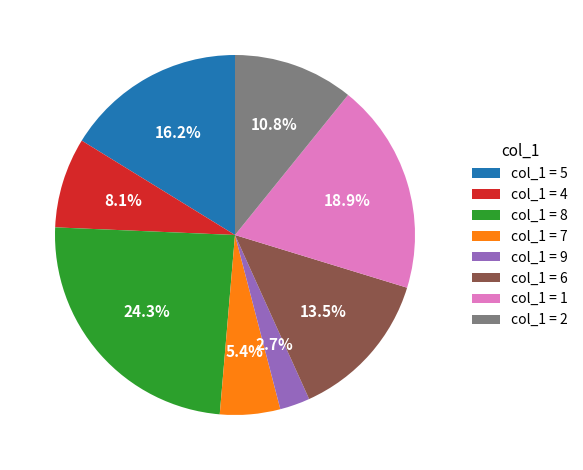

To the nearest percent, what is the difference between the largest and smallest slice percentages?

22%